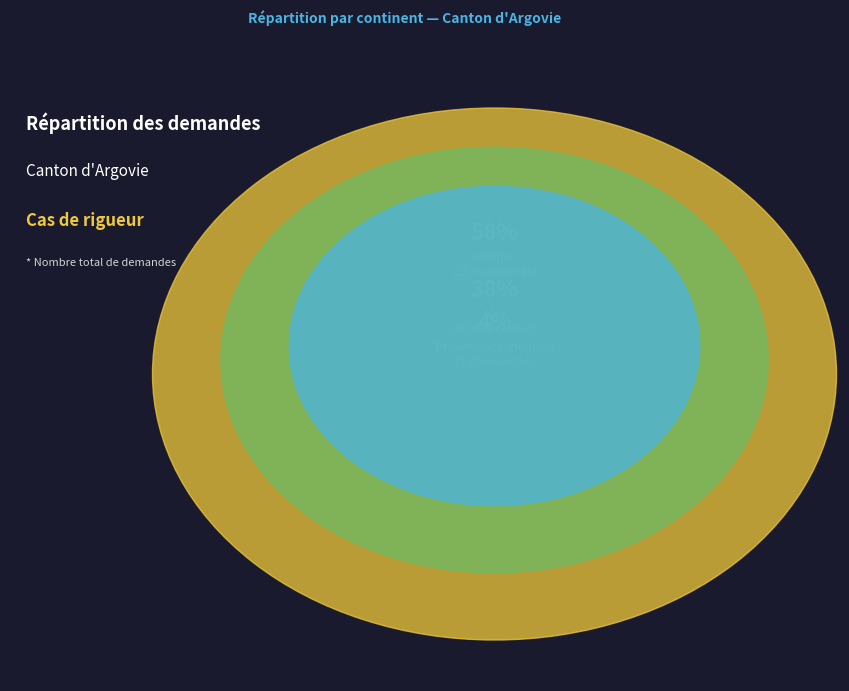

What is the smallest slice in the pie chart?

Amérique